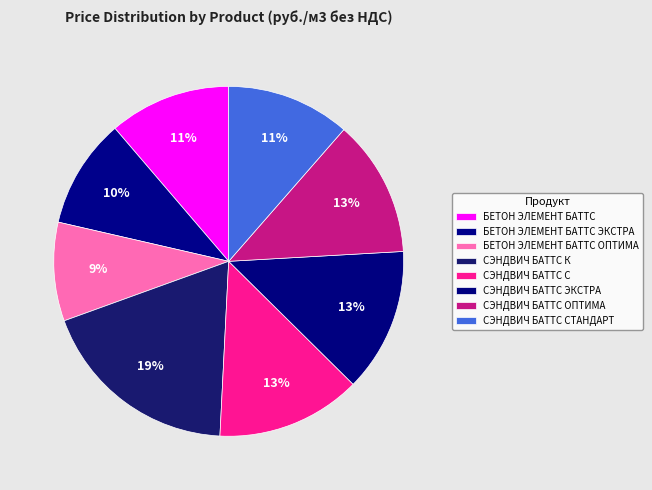

What is the total percentage of БЕТОН ЭЛЕМЕНТ БАТТС ОПТИМА and СЭНДВИЧ БАТТС С?

22.5%